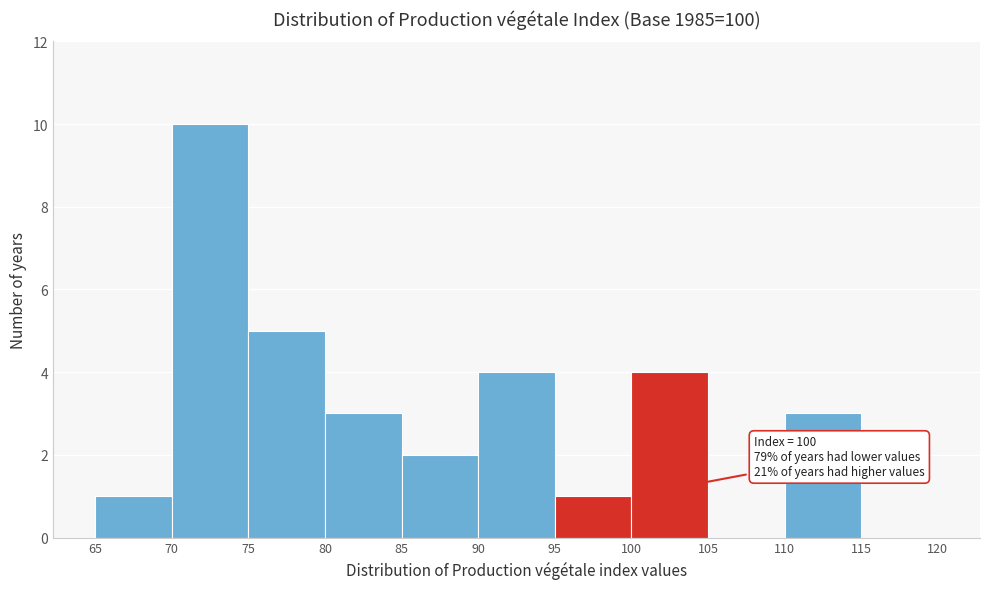

Over which range of the x-axis is the bar tallest?

70 to 75